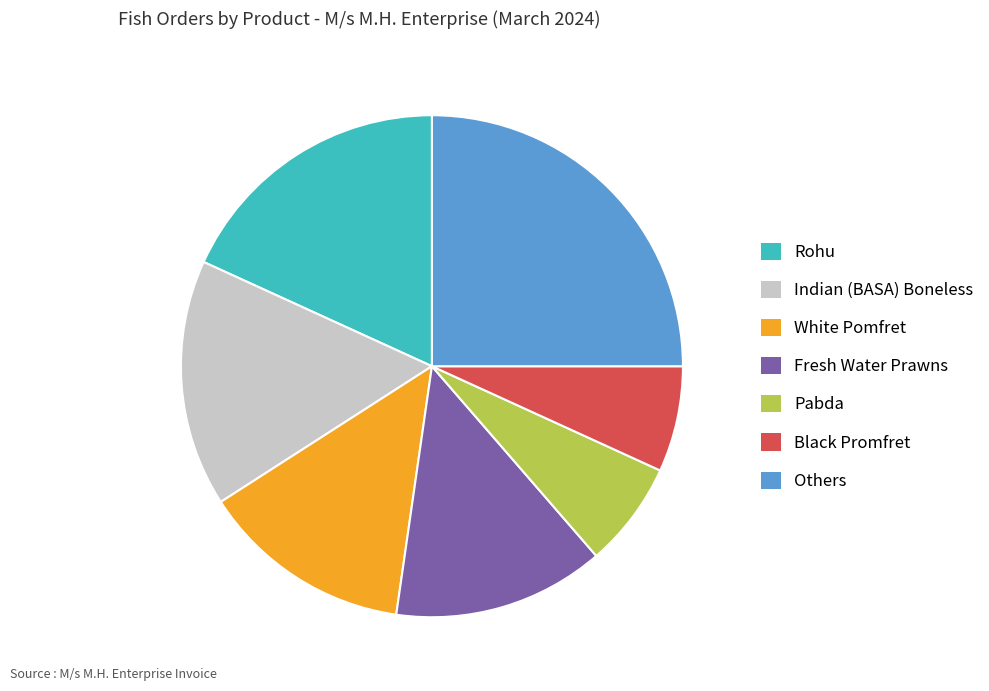

Approximately how many times larger is the value at Black Promfret compared to White Pomfret?

0.5